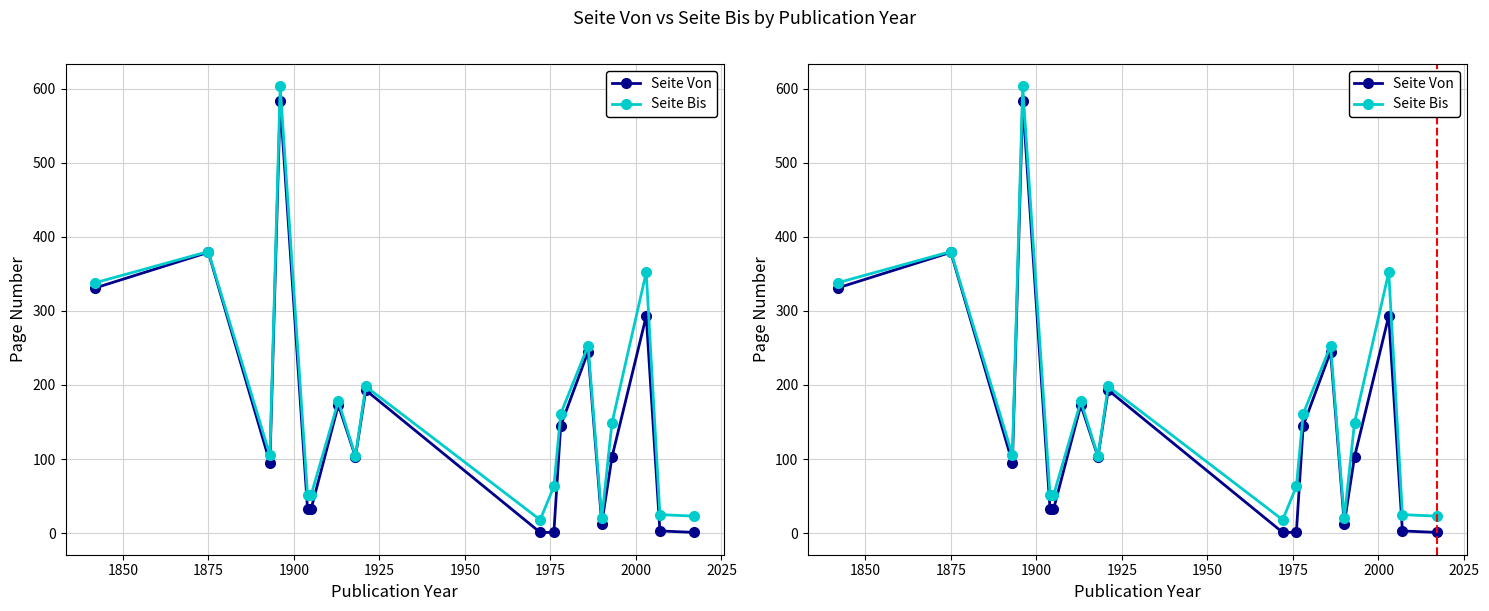

At 2025, list the series in order from largest to smallest.

Seite Bis, Seite Von